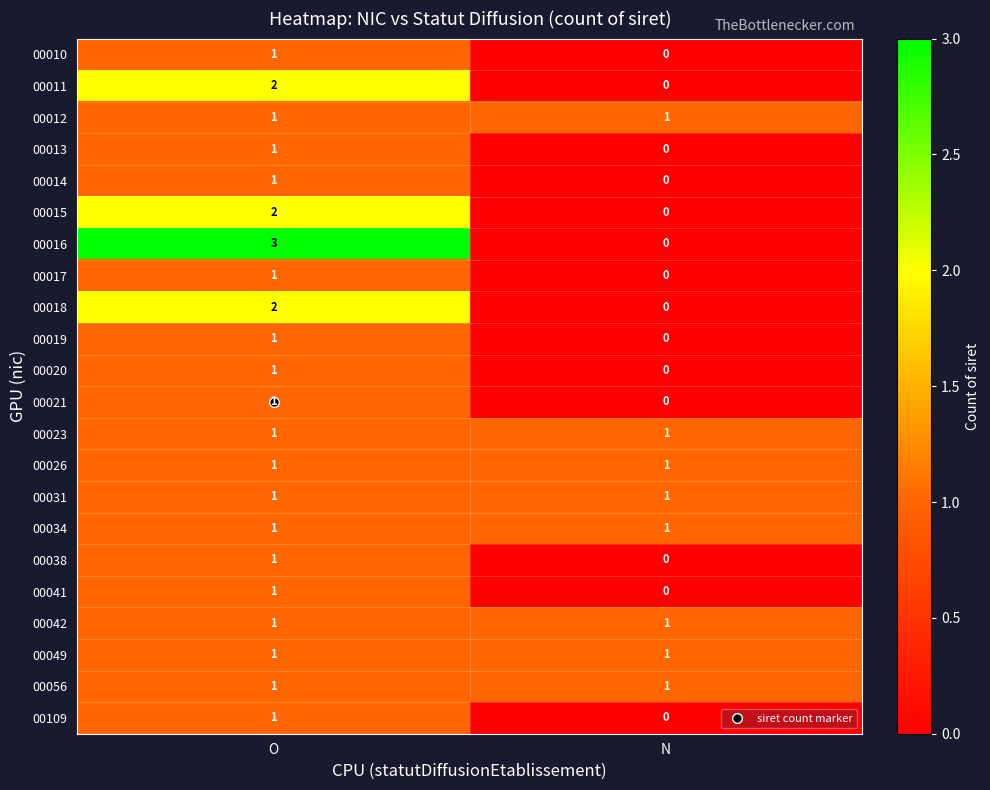

Which series has the largest range (max minus min)?

00016